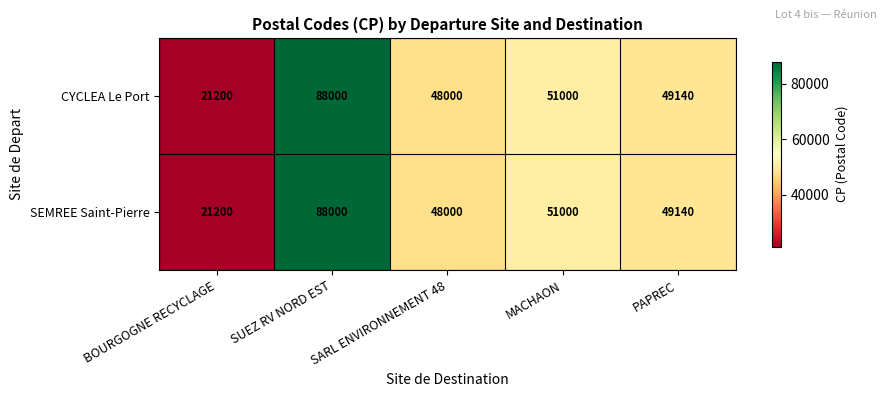

Which category has the lowest value across all series?

BOURGOGNE RECYCLAGE